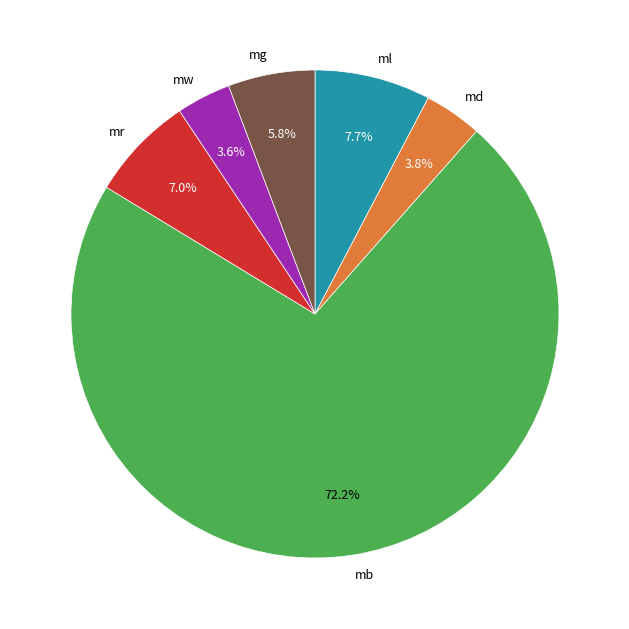

Does any single category account for the majority?

Yes